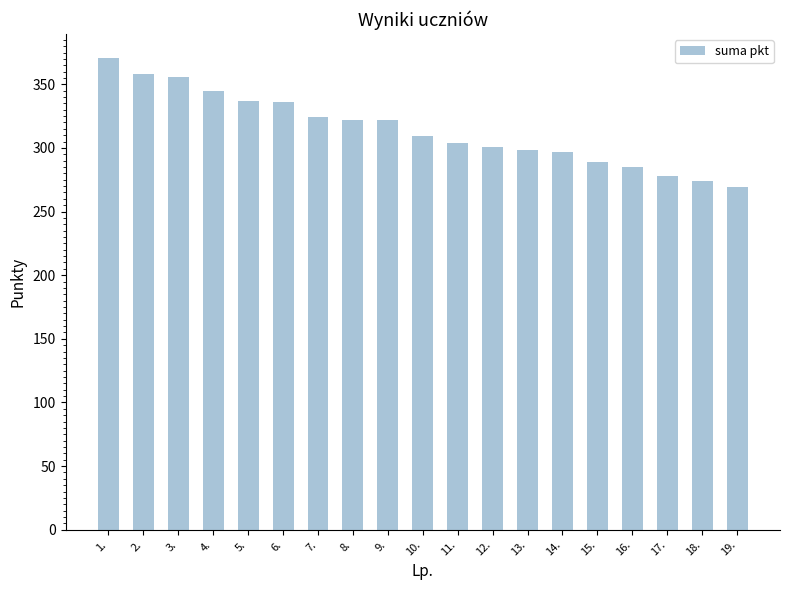

What is the maximum value shown in the chart?

371